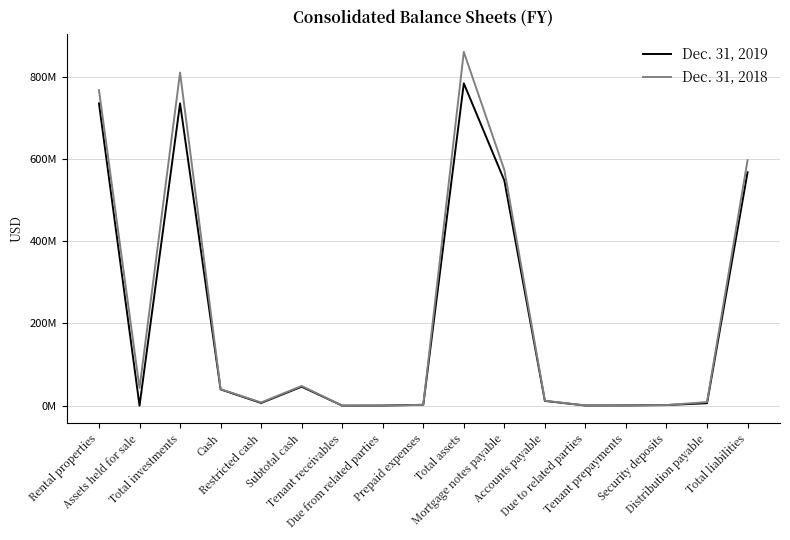

The value of Dec. 31, 2019 at Subtotal cash is 46181000. True or false?

True